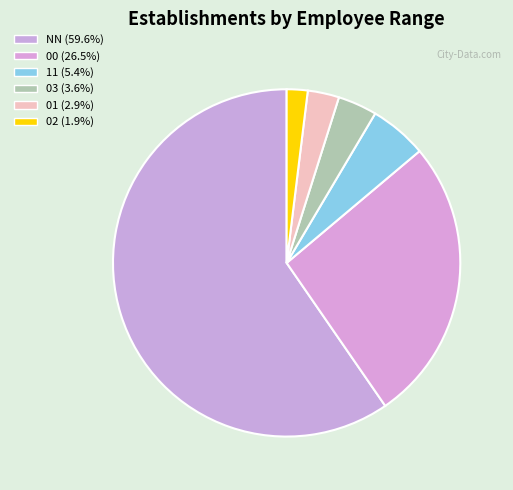

How many segments does this pie chart have?

6